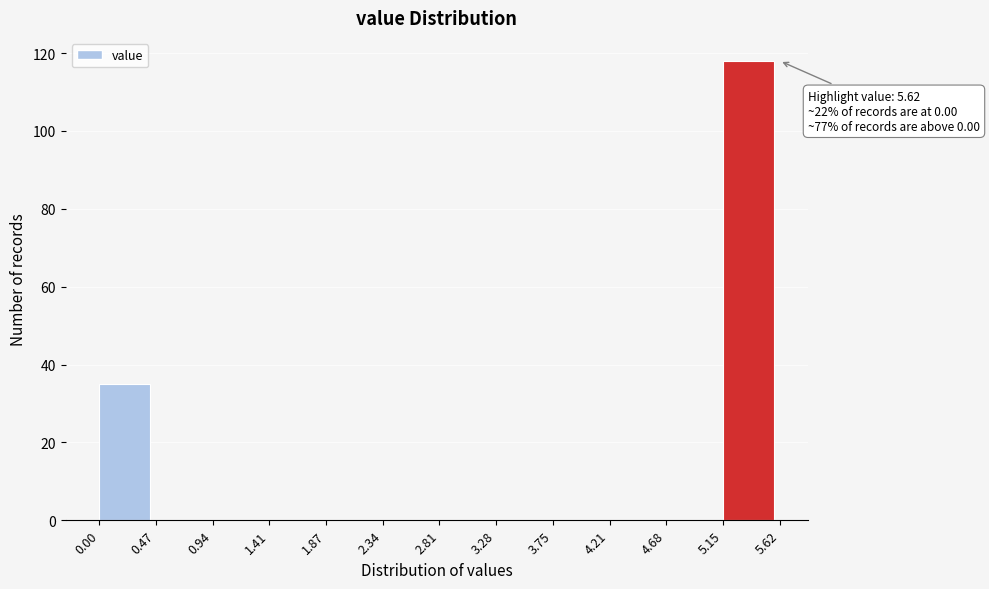

Over which range of the x-axis is the bar tallest?

5.15 to 5.62